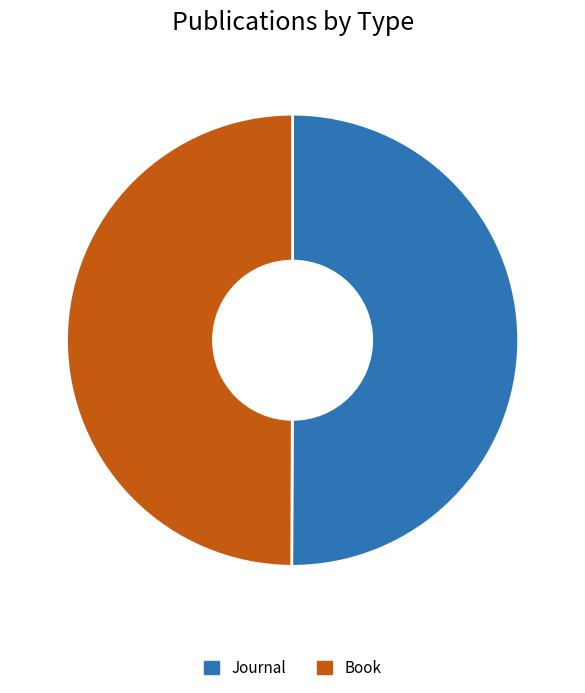

Is it true that Book is 38% of the pie?

False